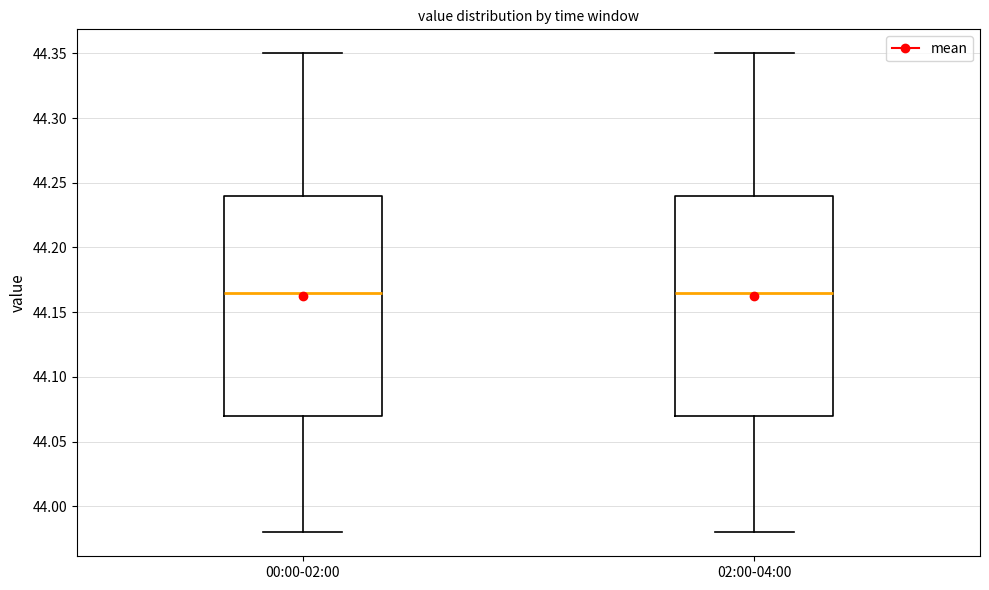

Reading left to right, read every box against the y-axis: the position of its median line, the range the box covers, and the ends of its whiskers. The values are not printed on the chart, so give them approximately, as read against the axis.

00:00-02:00: median 44.165, box 44.070 to 44.240, whiskers 43.980 to 44.350
02:00-04:00: median 44.165, box 44.070 to 44.240, whiskers 43.980 to 44.350